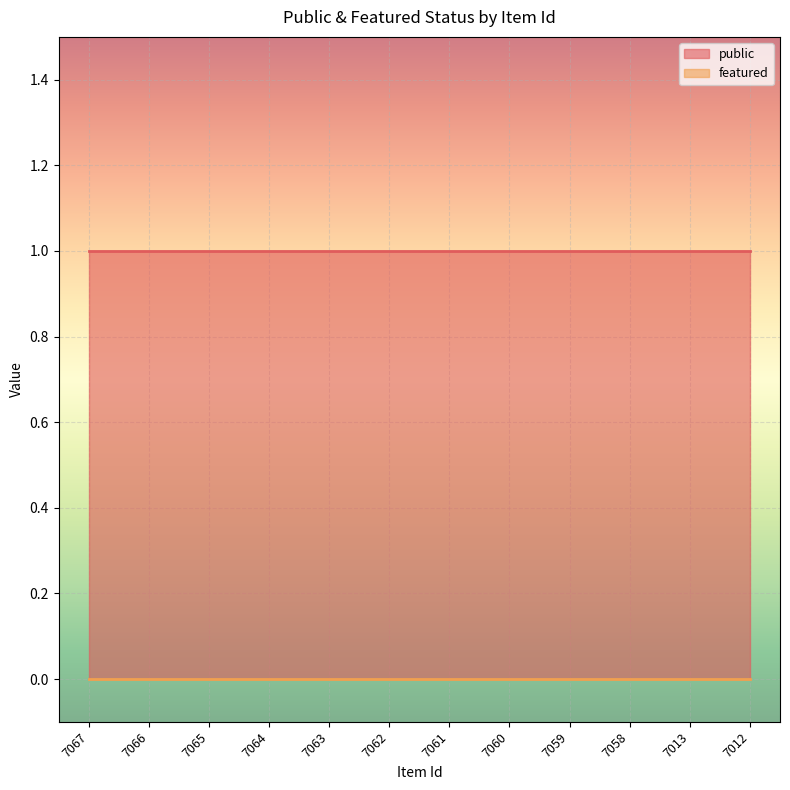

List the labels in order of public value, smallest first.

7067, 7066, 7065, 7064, 7063, 7062, 7061, 7060, 7059, 7058, 7013, 7012